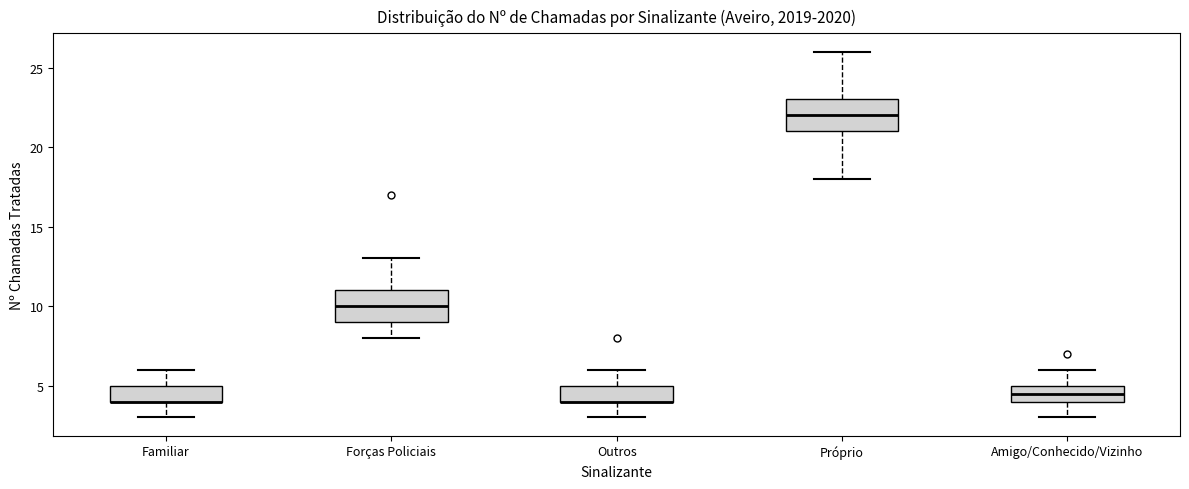

Reading left to right, transcribe this box plot: for each box, give where its median line is, the range the box spans, and where its two whiskers end, as read against the y-axis. The values are not printed on the chart, so give them approximately, as read against the axis.

Familiar: median 4.0 (drawn on the box's lower edge), box 4.0 to 5.0, whiskers 3.0 to 6.0
Forças Policiais: median 10.0, box 9.0 to 11.0, whiskers 8.0 to 13.0
Outros: median 4.0 (drawn on the box's lower edge), box 4.0 to 5.0, whiskers 3.0 to 6.0
Próprio: median 22.0, box 21.0 to 23.0, whiskers 18.0 to 26.0
Amigo/Conhecido/Vizinho: median 4.5, box 4.0 to 5.0, whiskers 3.0 to 6.0